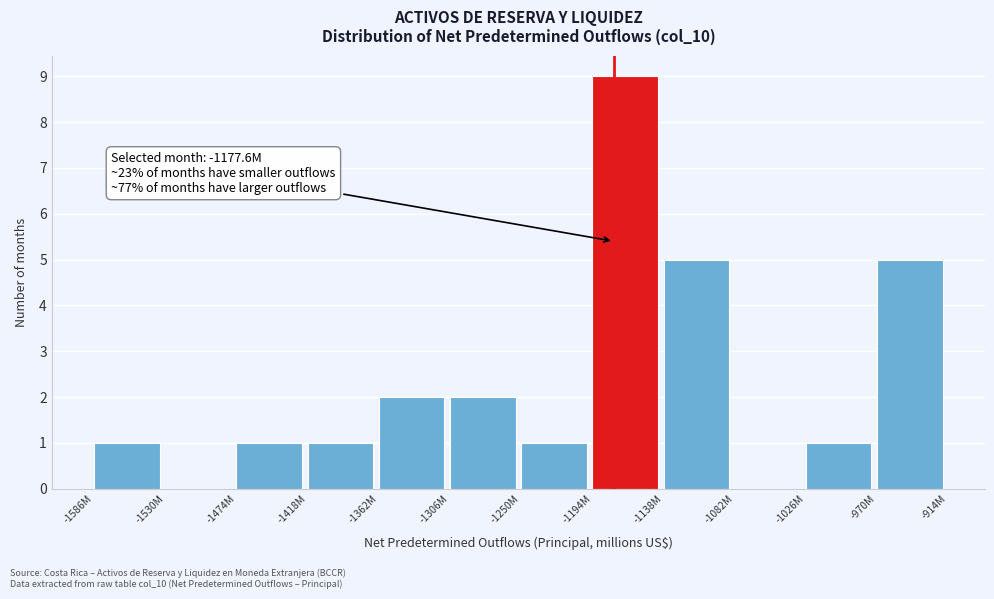

Reading right to left, extract all data points from this chart.

-970M=5	-1026M=1	-1082M=0	-1138M=5	-1194M=9	-1250M=1	-1306M=2	-1362M=2	-1418M=1	-1474M=1	-1530M=0	-1586M=1